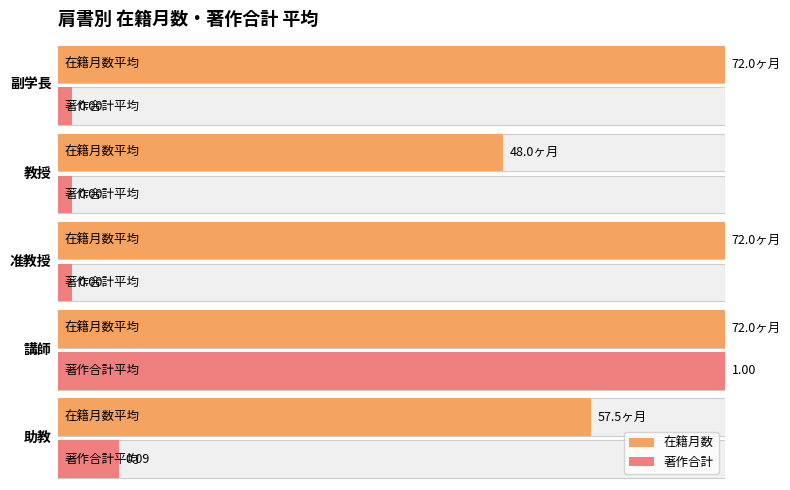

What are all the series names shown in the legend?

在籍月数, 著作合計